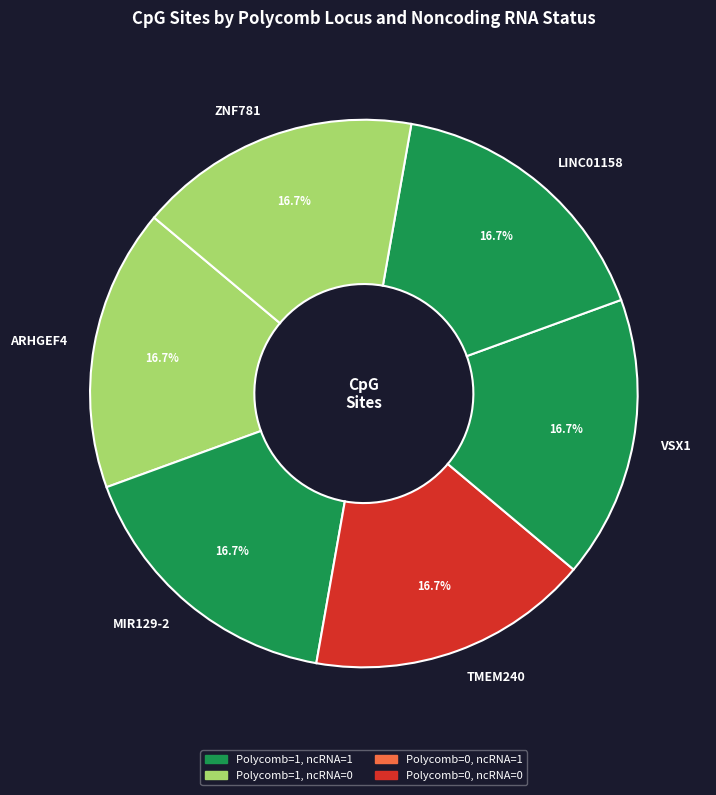

What is the ratio of the value at ARHGEF4 to the value at LINC01158?

1.0